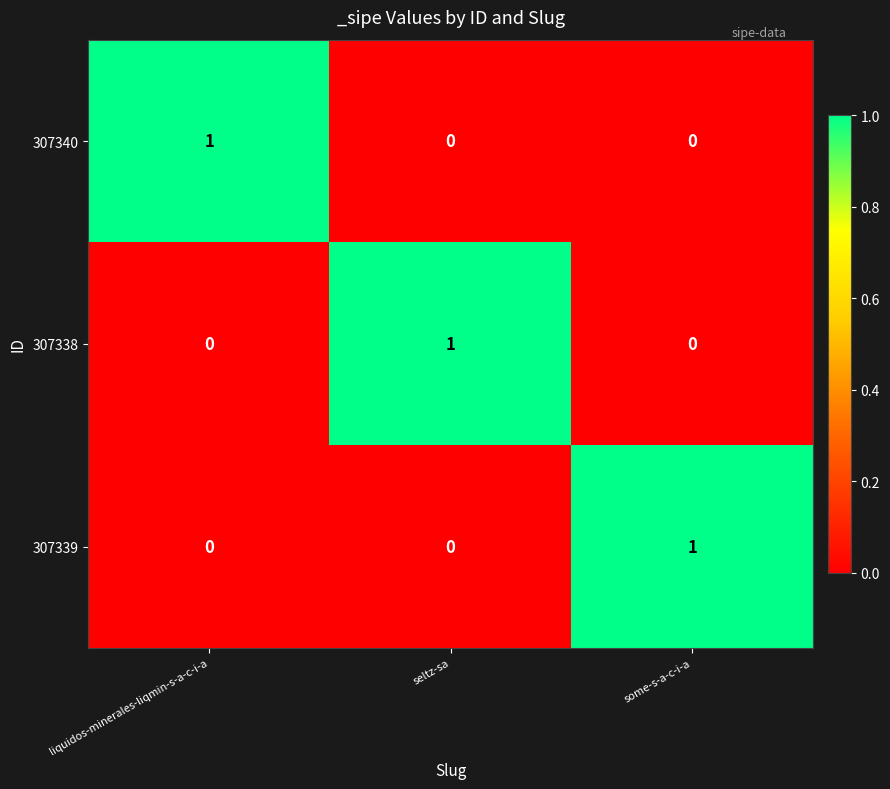

At how many categories does at least one series exceed 0?

3